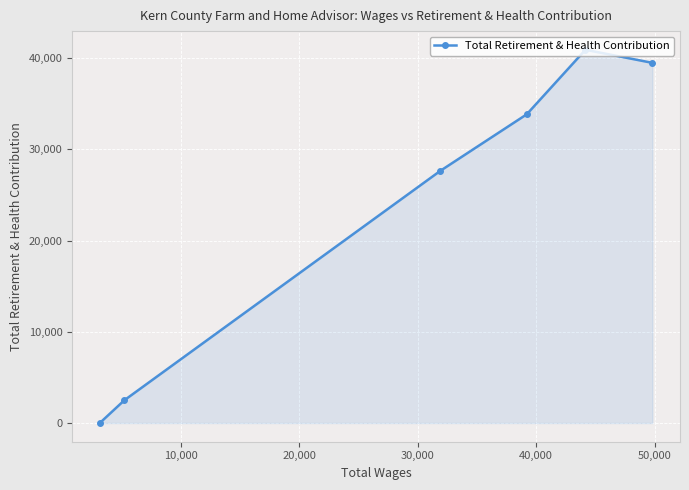

Reading left to right, transcribe all the data shown in this chart.

0	2490	27651	33837	40910	39477